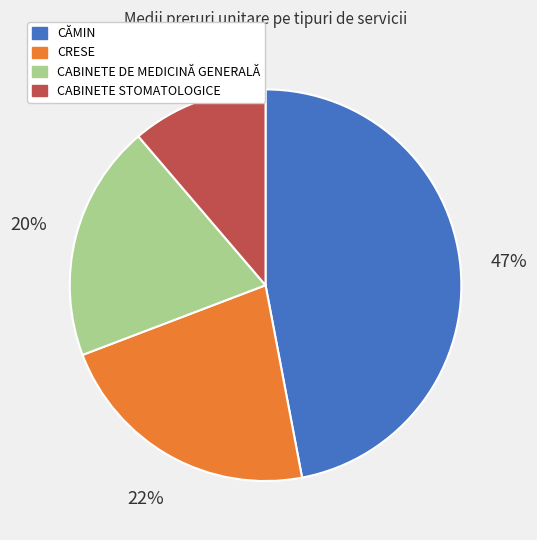

How many slices are in this pie chart?

4